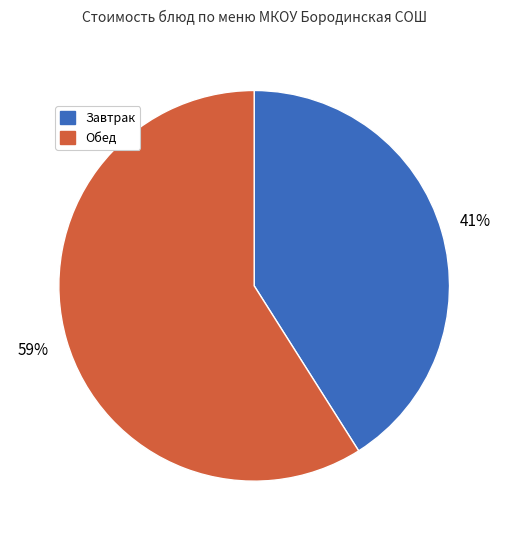

True or false: Обед accounts for 45% of the total.

False